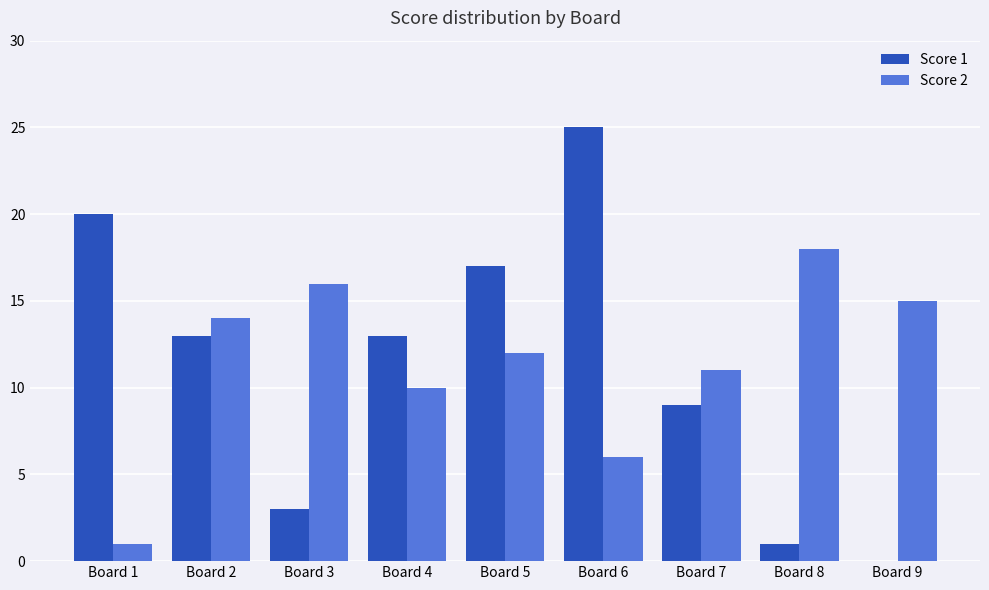

The value of Score 2 at Board 1 is 0. True or false?

False